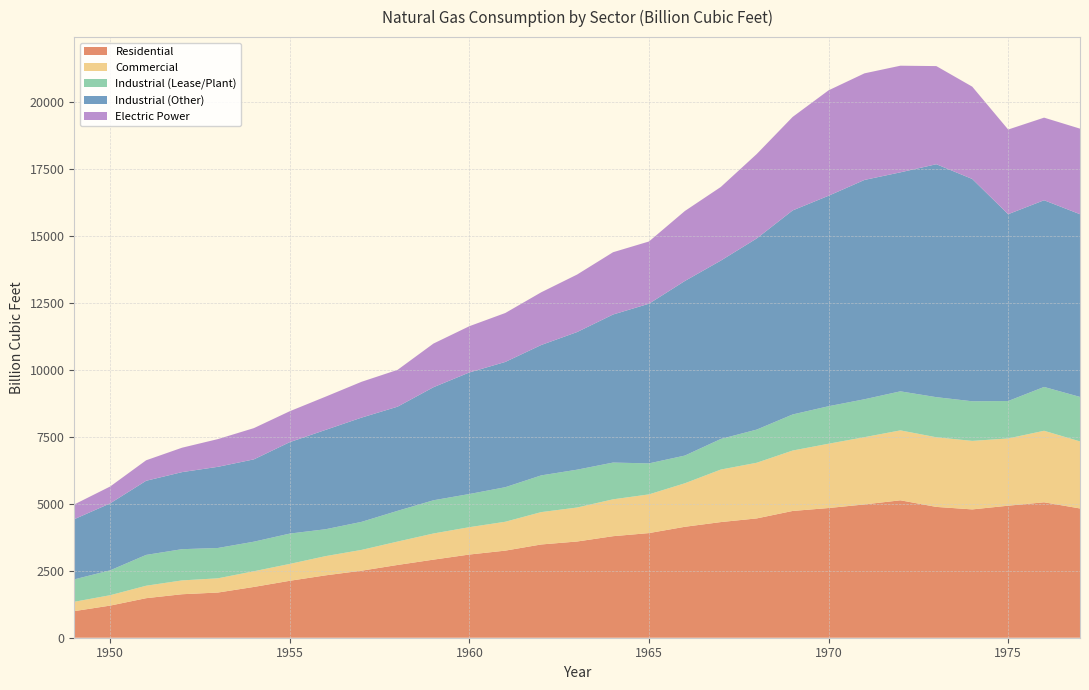

Reading left to right, what are all the values shown in this chart?

Residential: 1949=992.5	1950=1198.4	1951=1474.7	1952=1622.0	1953=1685.5	1954=1894.2	1955=2124.0	1956=2327.6	1957=2500.3	1958=2714.3	1959=2912.6	1960=3103.2	1961=3248.6	1962=3478.6	1963=3589.0	1964=3787.3	1965=3902.8	1966=4138.3	1967=4313.3	1968=4450.4	1969=4728.3	1970=4837.4	1971=4971.7	1972=5126.0	1973=4879.4	1974=4786.1	1975=4924.1	1976=5051.4	1977=4821.5
Commercial: 1949=347.8	1950=387.8	1951=464.3	1952=515.7	1953=530.6	1954=585.0	1955=629.2	1956=716.9	1957=775.9	1958=871.8	1959=975.1	1960=1020.2	1961=1076.8	1962=1206.7	1963=1267.8	1964=1374.7	1965=1443.6	1966=1622.7	1967=1959.0	1968=2075.7	1969=2253.2	1970=2398.5	1971=2509.0	1972=2608.0	1973=2597.0	1974=2555.6	1975=2508.3	1976=2667.7	1977=2500.8
Industrial (Lease/Plant): 1949=835.3	1950=927.6	1951=1149.5	1952=1164.6	1953=1131.0	1954=1102.5	1955=1131.0	1956=1002.5	1957=1046.1	1958=1146.1	1959=1238.9	1960=1236.8	1961=1288.8	1962=1369.5	1963=1411.1	1964=1370.8	1965=1156.2	1966=1033.4	1967=1141.0	1968=1237.1	1969=1345.6	1970=1398.8	1971=1413.7	1972=1455.6	1973=1495.9	1974=1477.4	1975=1396.3	1976=1634.4	1977=1659.1
Industrial (Other): 1949=2245.4	1950=2498.3	1951=2765.3	1952=2874.8	1953=3027.5	1954=3070.7	1955=3411.0	1956=3706.6	1957=3888.5	1958=3885.4	1959=4216.7	1960=4534.5	1961=4672.4	1962=4863.3	1963=5134.1	1964=5522.5	1965=5955.4	1966=6512.7	1967=6653.0	1968=7130.0	1969=7610.5	1970=7850.7	1971=8180.5	1972=8168.9	1973=8688.7	1974=8291.8	1975=6968.3	1976=6963.9	1977=6815.3
Electric Power: 1949=550.1	1950=628.9	1951=763.9	1952=910.1	1953=1034.3	1954=1165.5	1955=1153.3	1956=1239.3	1957=1336.1	1958=1372.9	1959=1628.5	1960=1724.8	1961=1825.1	1962=1966.0	1963=2144.5	1964=2322.9	1965=2321.1	1966=2609.9	1967=2746.4	1968=3147.9	1969=3487.6	1970=3931.9	1971=3976.0	1972=3976.9	1973=3660.2	1974=3443.4	1975=3157.7	1976=3080.9	1977=3191.2